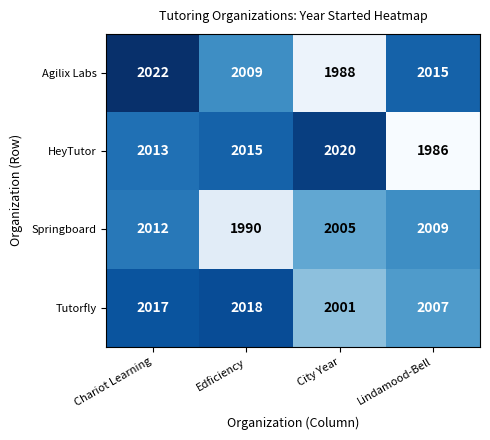

What is the difference between the highest and lowest values at Lindamood-Bell?

29